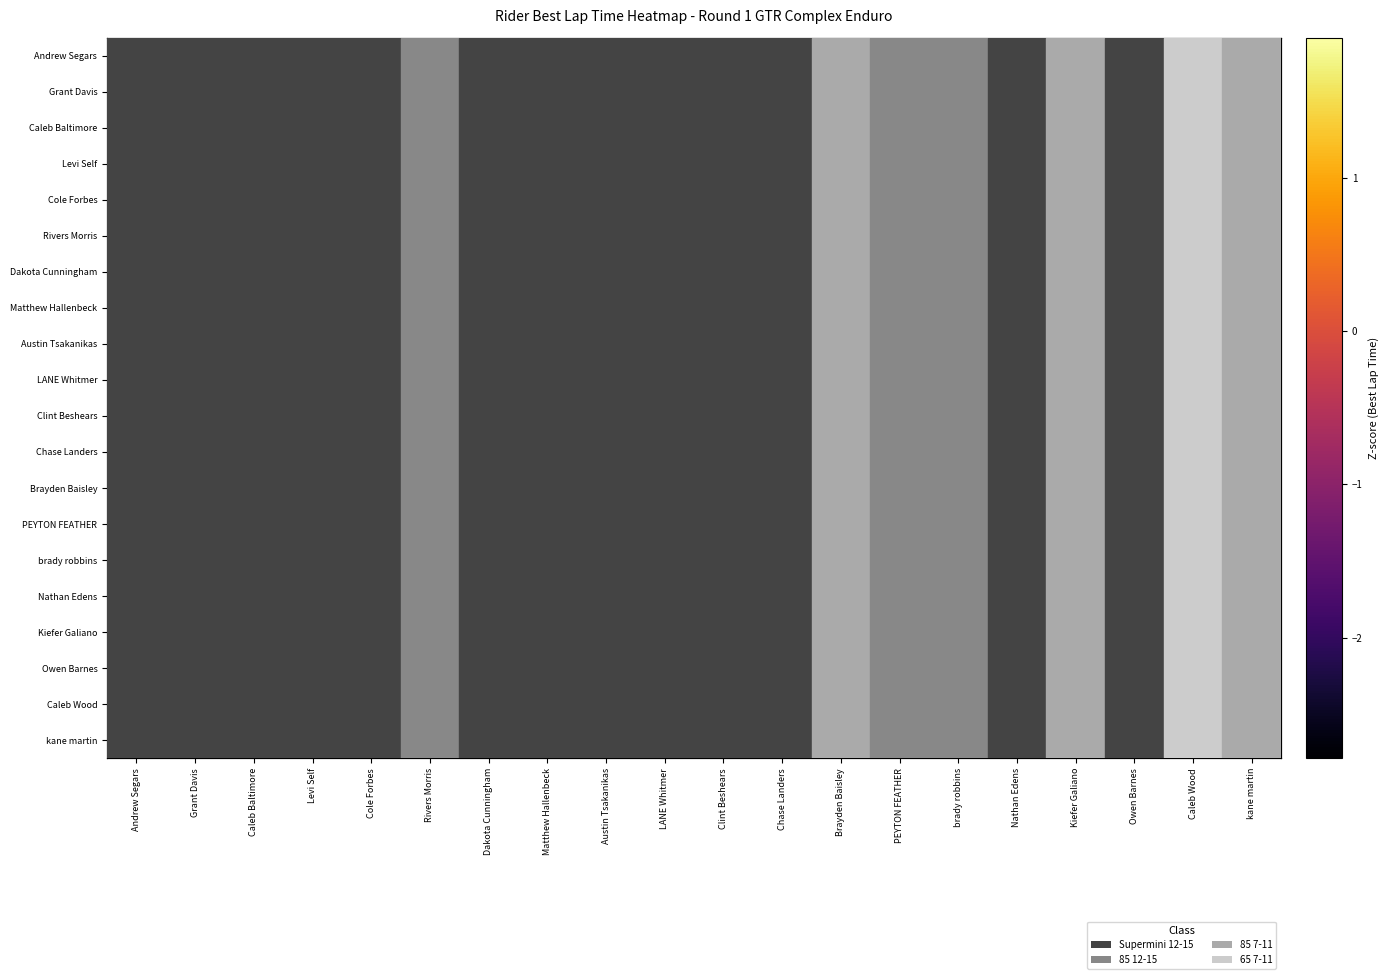

True or false: brady robbins has a value of 0.3 at Caleb Baltimore.

False